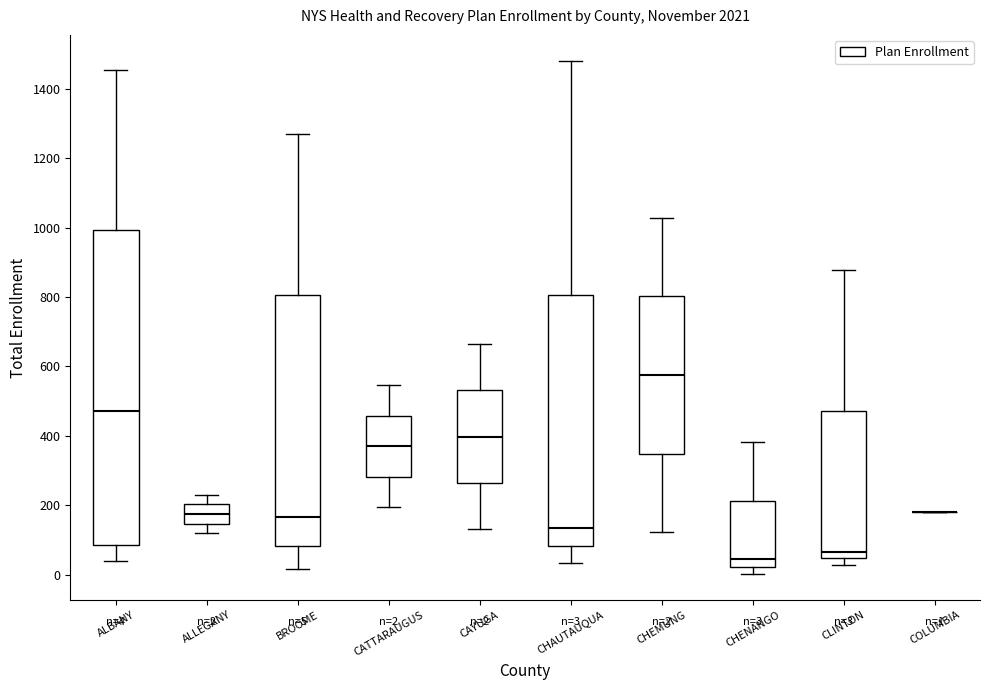

Which box is the tallest, from its lower edge to its upper edge?

ALBANY